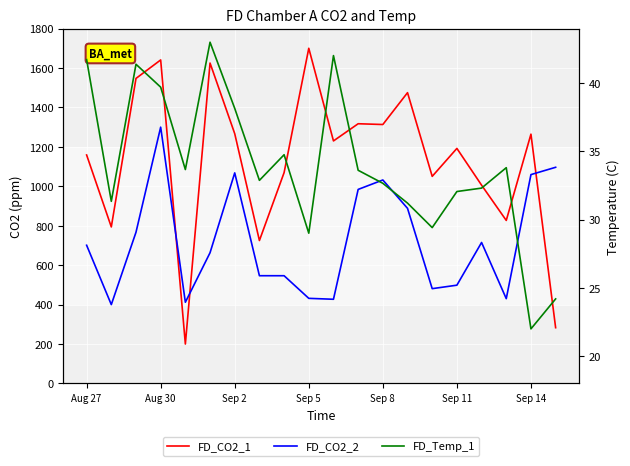

What is the average value of the FD_CO2_2 series?

722.4